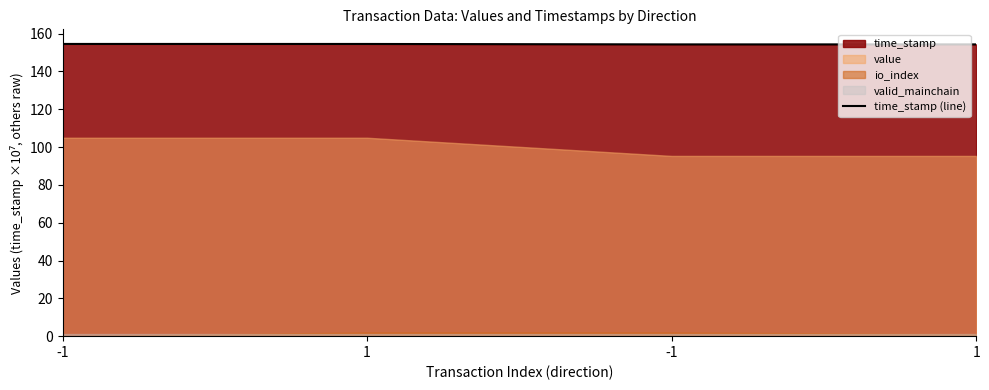

Approximately how many times larger is the value at 1 compared to -1?

1.0